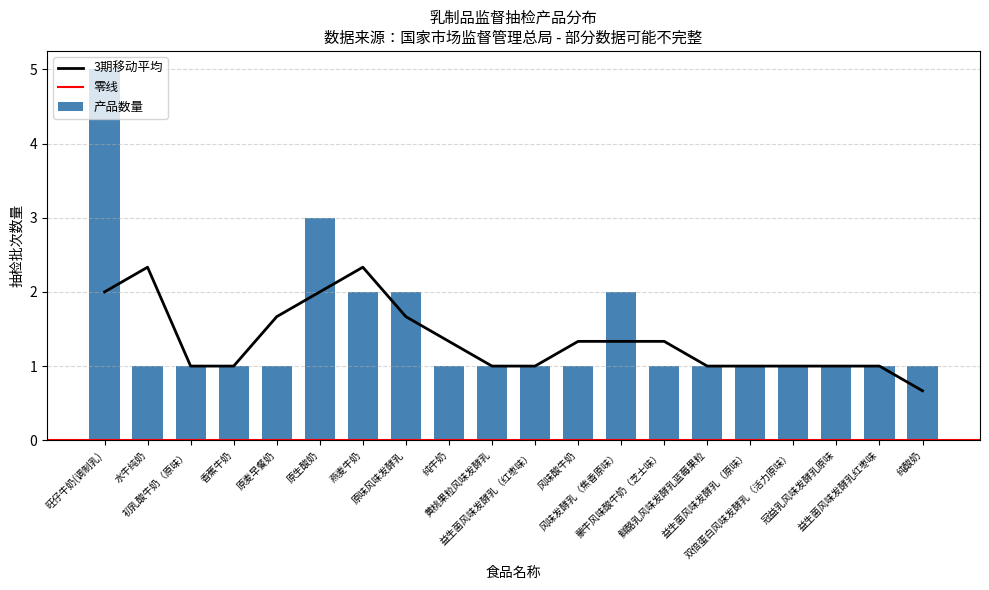

Rank the categories by value from highest to lowest.

旺仔牛奶(调制乳), 原生酸奶, 燕麦牛奶, 原味风味发酵乳, 风味发酵乳（焦香原味）, 水牛纯奶, 初乳酸牛奶（原味）, 香蕉牛奶, 原麦早餐奶, 纯牛奶, 黄桃果粒风味发酵乳, 益生菌风味发酵乳（红枣味）, 风味酸牛奶, 蒙牛风味酸牛奶（芝士味）, 鲜酪乳风味发酵乳蓝莓果粒, 益生菌风味发酵乳（原味）, 双倍蛋白风味发酵乳（活力原味）, 冠益乳风味发酵乳原味, 益生菌风味发酵乳红枣味, 纯酸奶